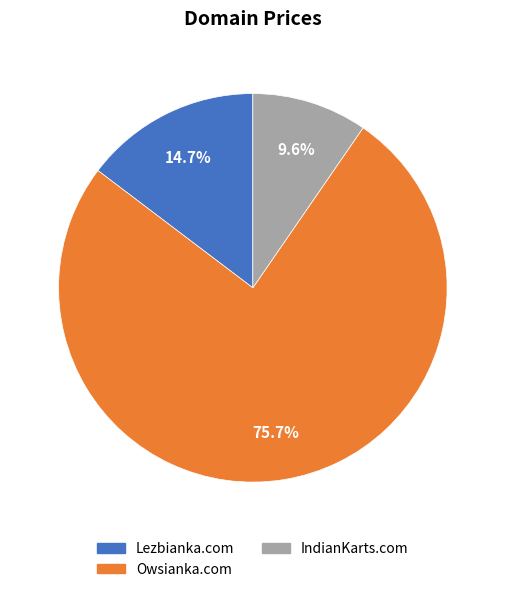

How many segments does this pie chart have?

3